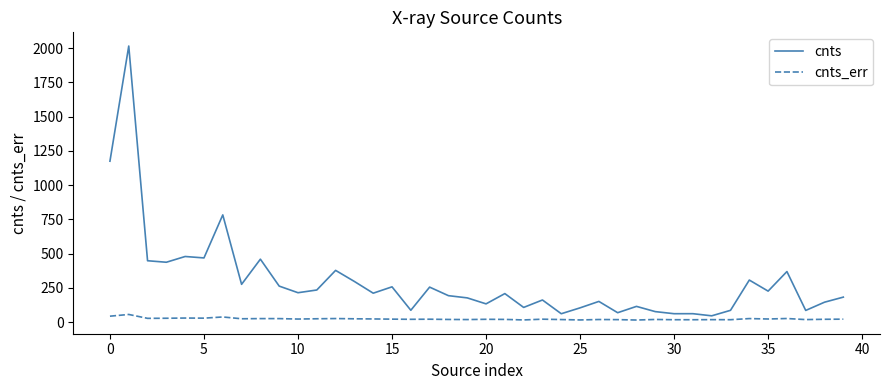

Which series has the largest total across all categories?

cnts